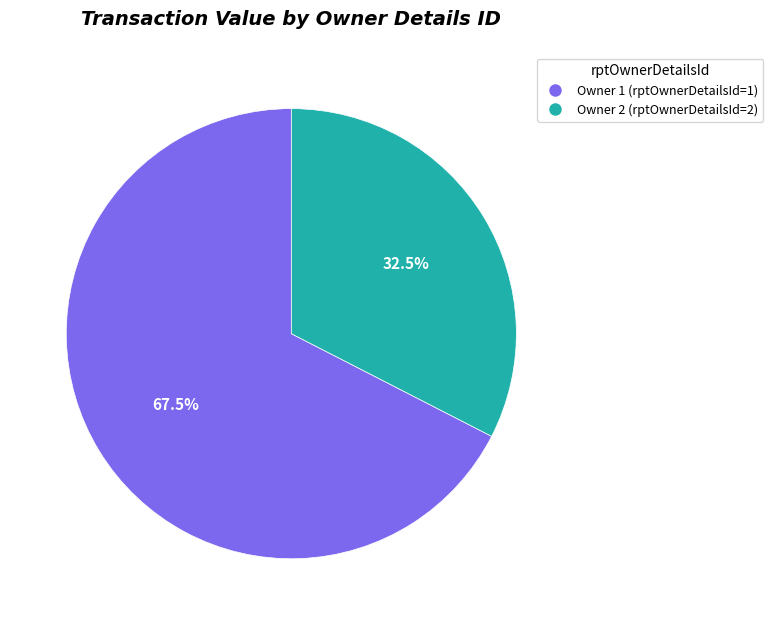

Is there a majority slice in this chart?

Yes